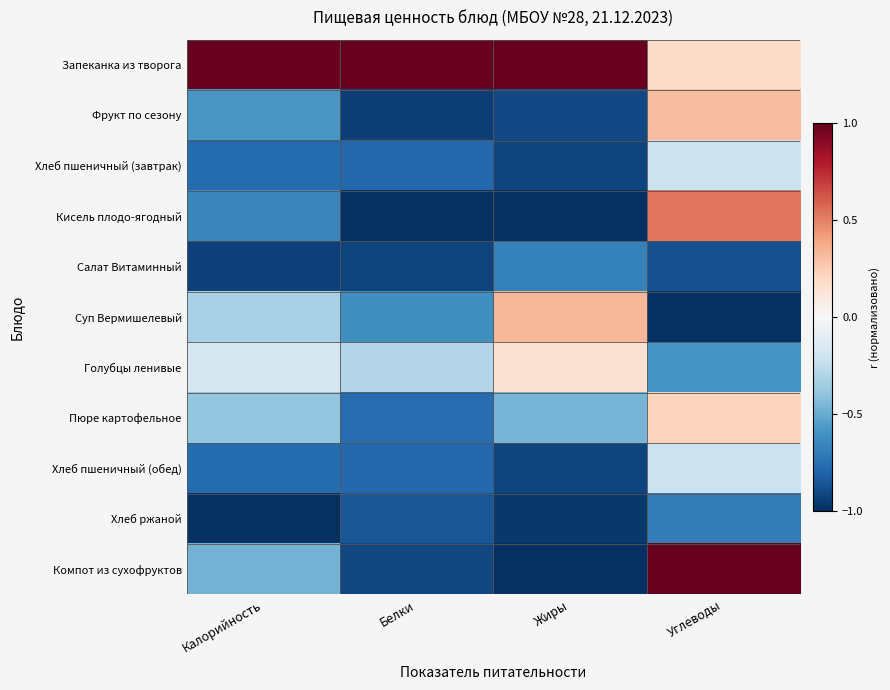

Reading left to right, transcribe all the data shown in this chart.

Запеканка из творога: Калорийность=1.0	Белки=1.0	Жиры=1.0	Углеводы=0.2
Фрукт по сезону: Калорийность=-0.6	Белки=-0.9	Жиры=-0.9	Углеводы=0.3
Хлеб пшеничный (завтрак): Калорийность=-0.8	Белки=-0.8	Жиры=-0.9	Углеводы=-0.2
Кисель плодо-ягодный: Калорийность=-0.7	Белки=-1.0	Жиры=-1.0	Углеводы=0.5
Салат Витаминный: Калорийность=-0.9	Белки=-0.9	Жиры=-0.7	Углеводы=-0.9
Суп Вермишелевый: Калорийность=-0.3	Белки=-0.6	Жиры=0.3	Углеводы=-1.0
Голубцы ленивые: Калорийность=-0.2	Белки=-0.3	Жиры=0.2	Углеводы=-0.6
Пюре картофельное: Калорийность=-0.4	Белки=-0.8	Жиры=-0.5	Углеводы=0.2
Хлеб пшеничный (обед): Калорийность=-0.8	Белки=-0.8	Жиры=-0.9	Углеводы=-0.2
Хлеб ржаной: Калорийность=-1.0	Белки=-0.9	Жиры=-1.0	Углеводы=-0.7
Компот из сухофруктов: Калорийность=-0.5	Белки=-0.9	Жиры=-1.0	Углеводы=1.0